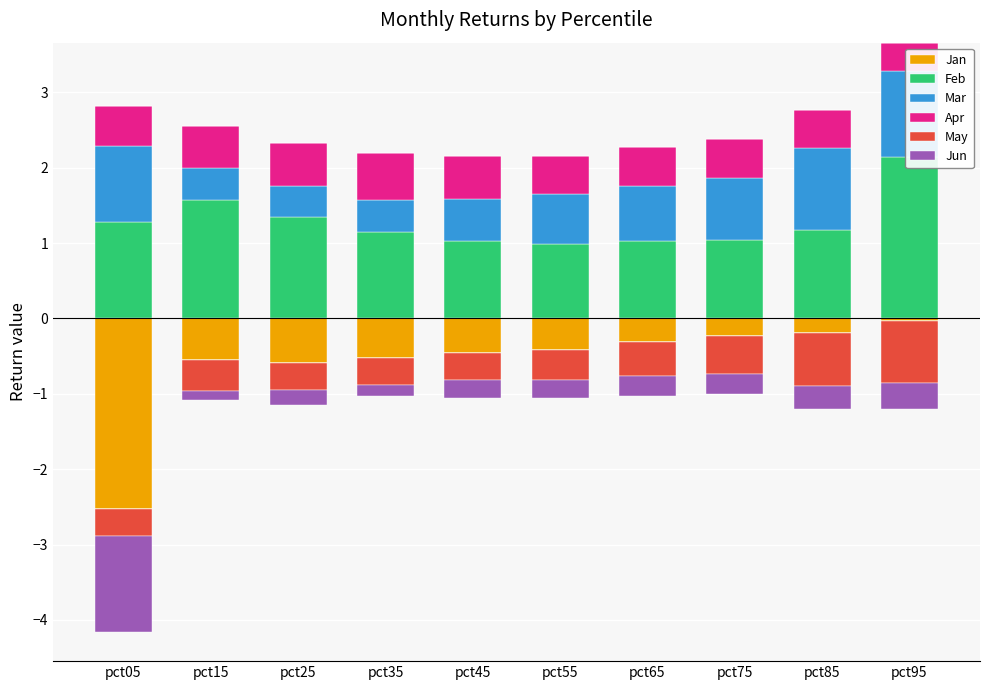

What is the difference between the Apr values at pct35 and pct85?

0.1